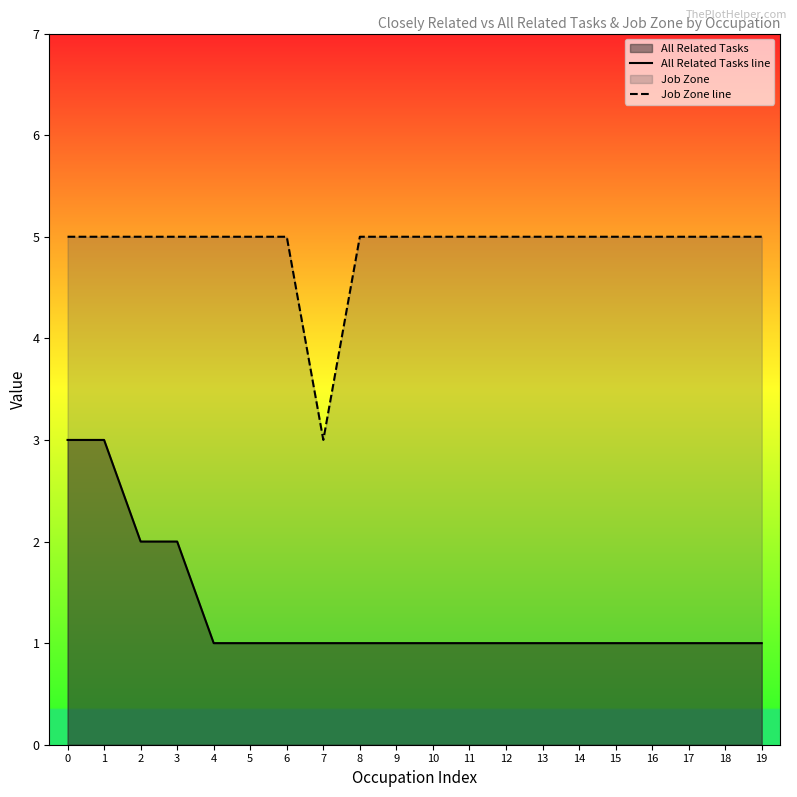

At which category does Job Zone line reach its first local valley?

7